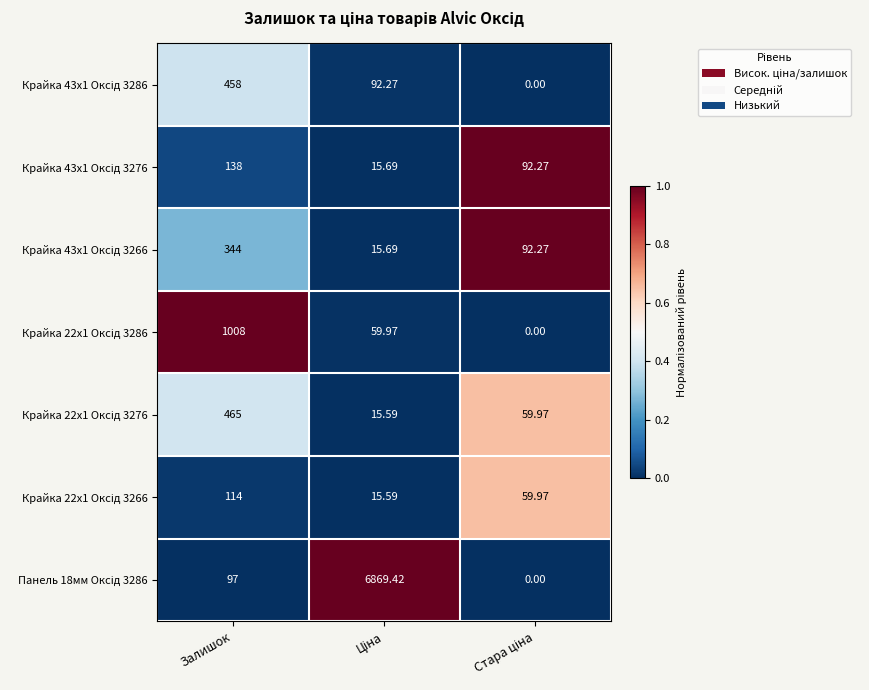

How many series are shown in this chart?

7